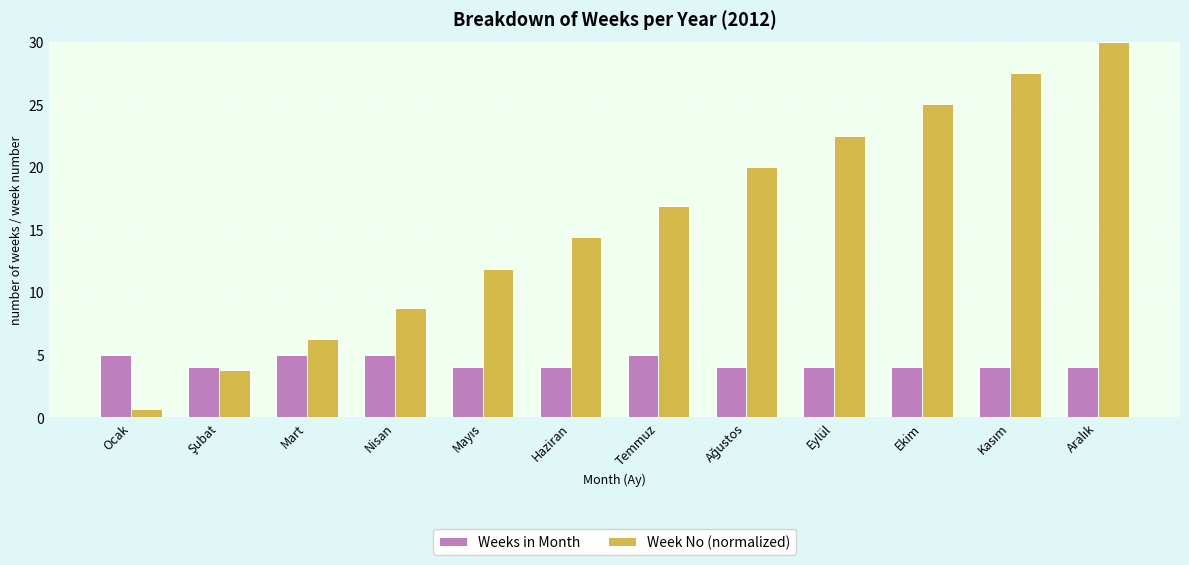

What is the total value across all series at Temmuz?

21.9